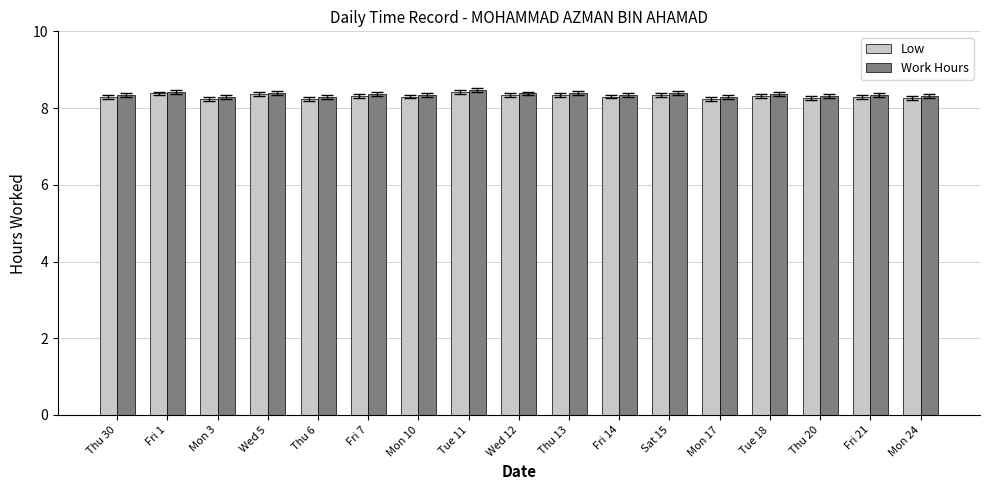

What is the minimum value for Low?

8.2